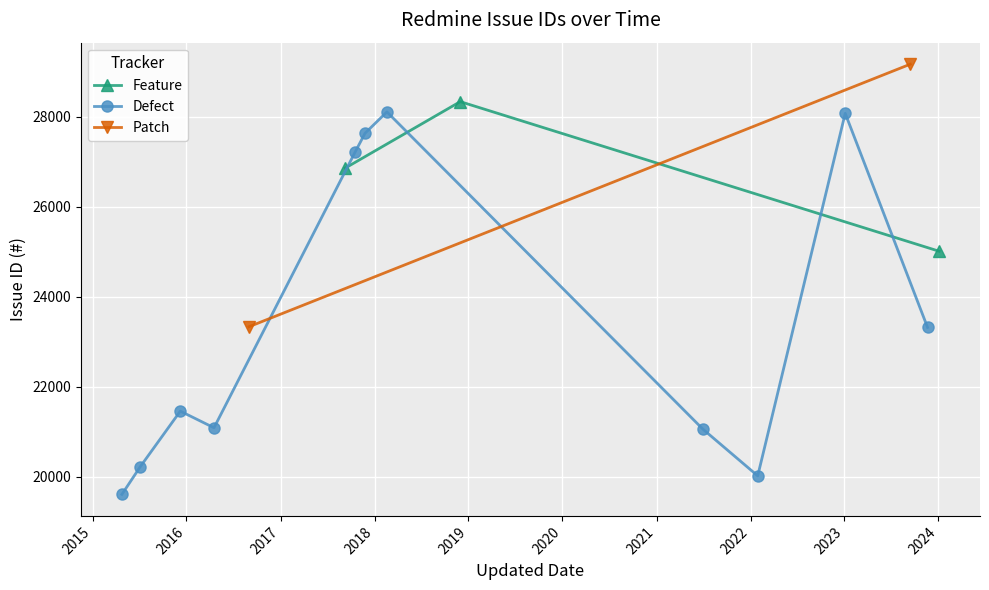

Which label corresponds to the smallest value in the chart?

2015-04-25